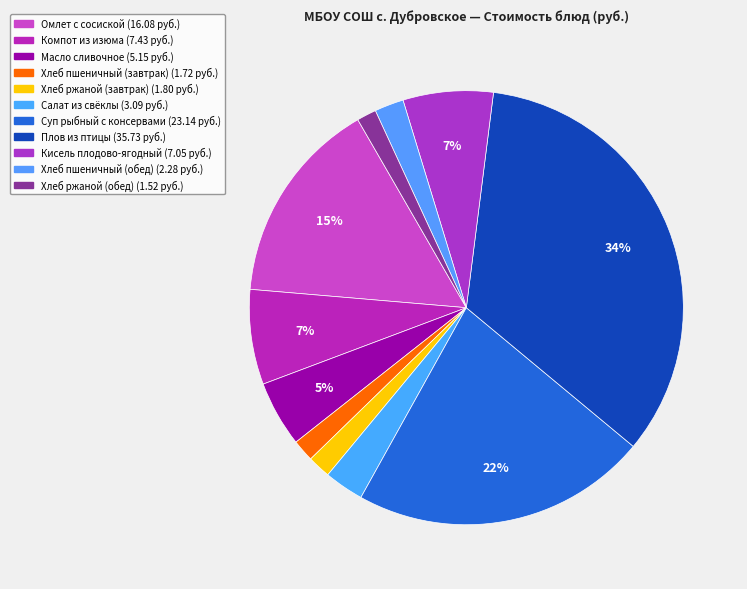

Count the number of slices in the pie.

11